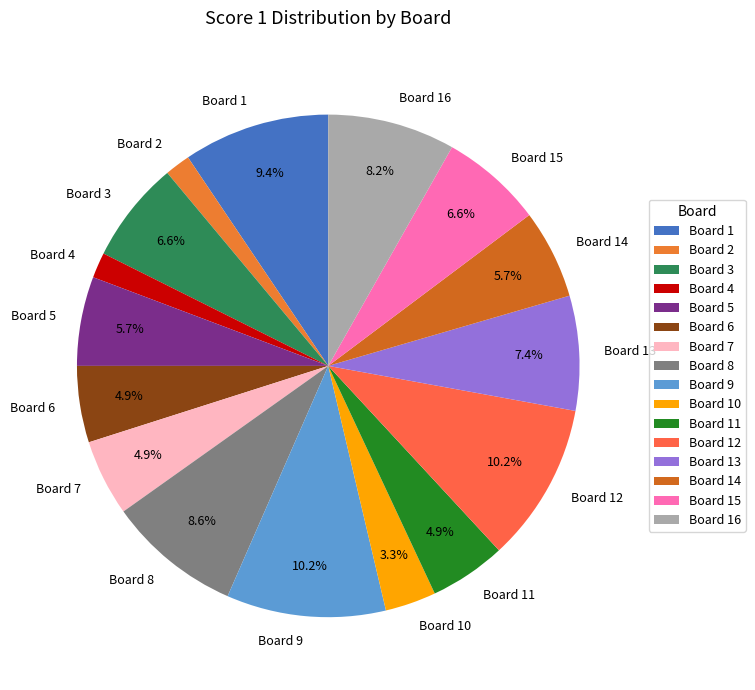

To the nearest percent, what portion does Board 5 represent?

6%